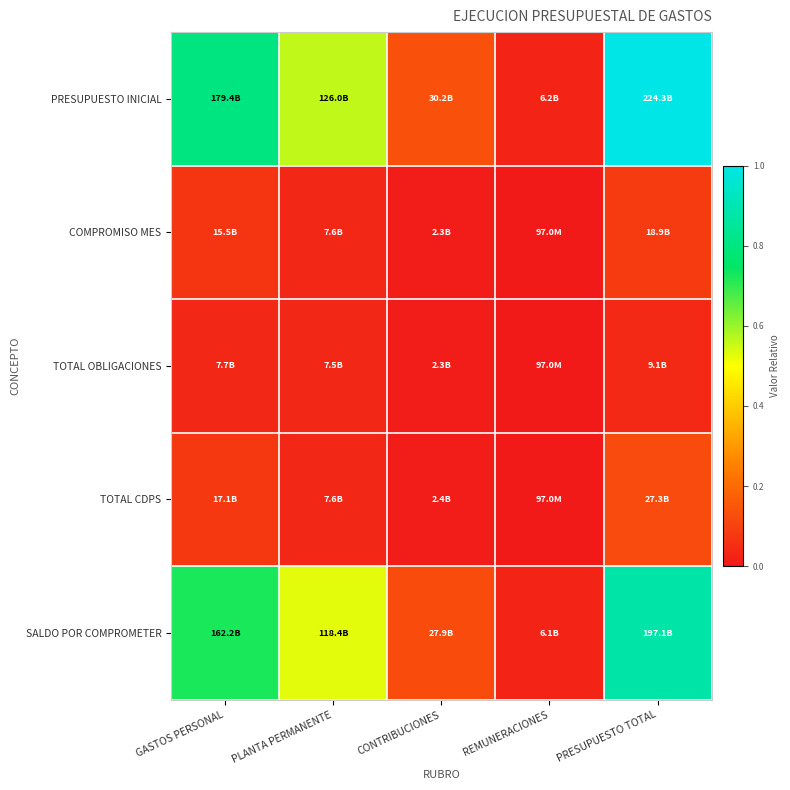

Rank the series at REMUNERACIONES from highest to lowest value.

PRESUPUESTO INICIAL, SALDO POR COMPROMETER, COMPROMISO MES, TOTAL OBLIGACIONES, TOTAL CDPS